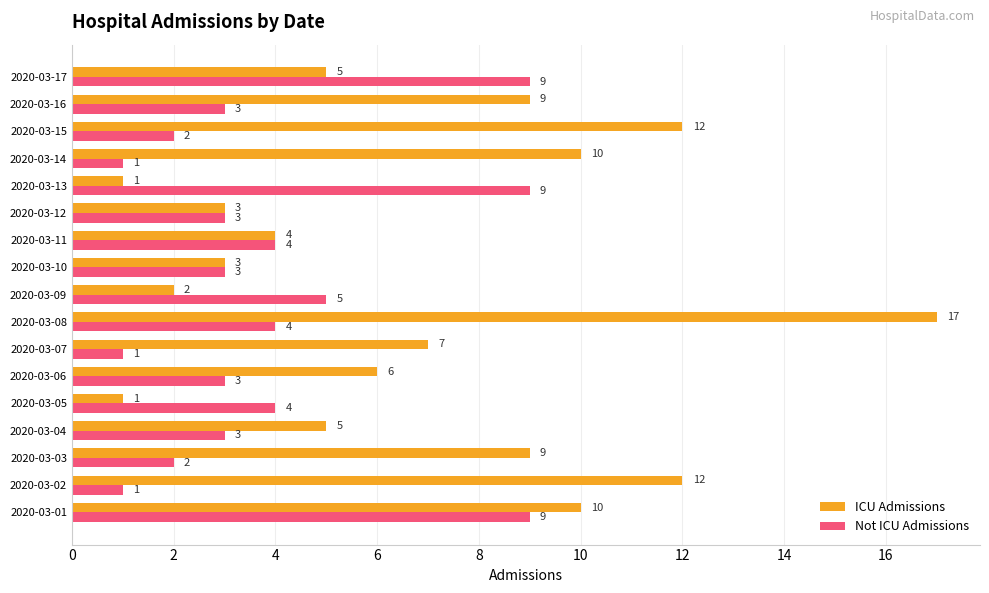

At which category is the sum across all series the highest?

2020-03-08